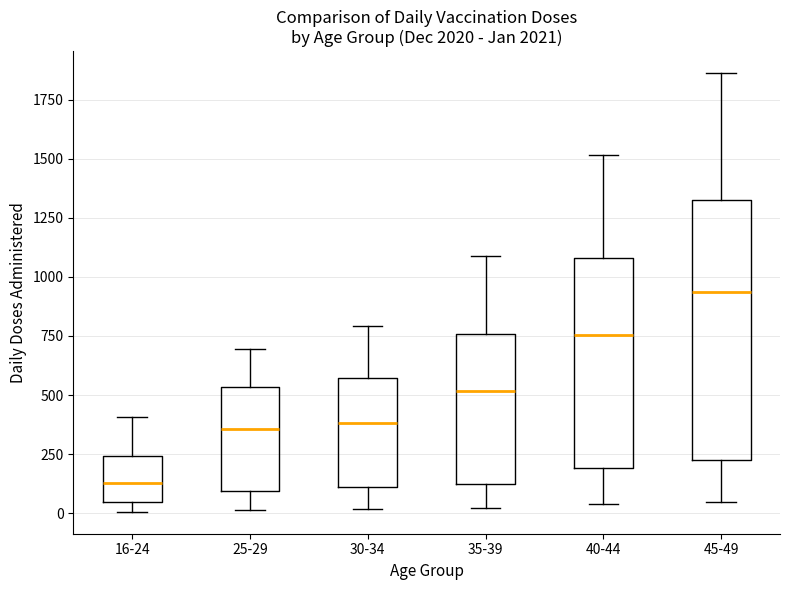

Which box has the highest median line?

45-49